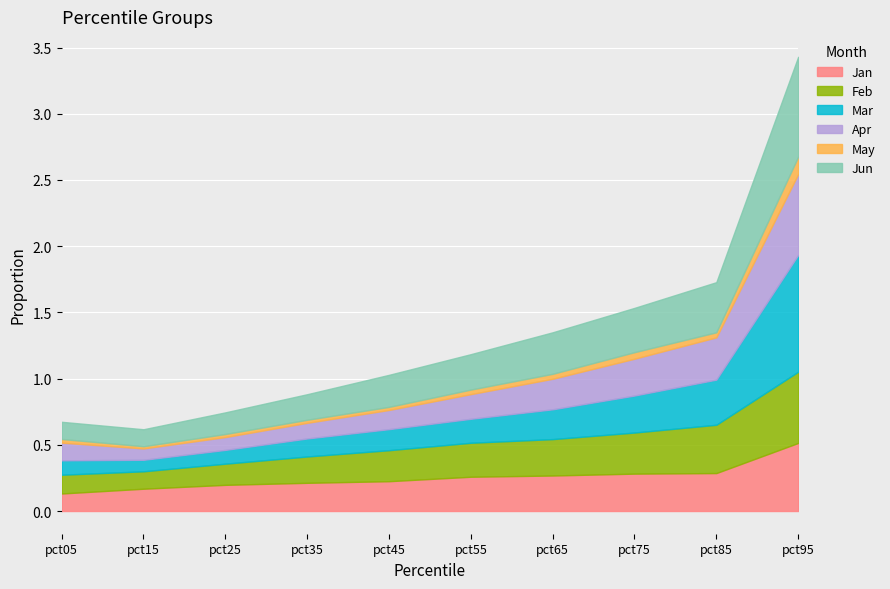

The value of Feb at pct35 is 0.3. True or false?

False